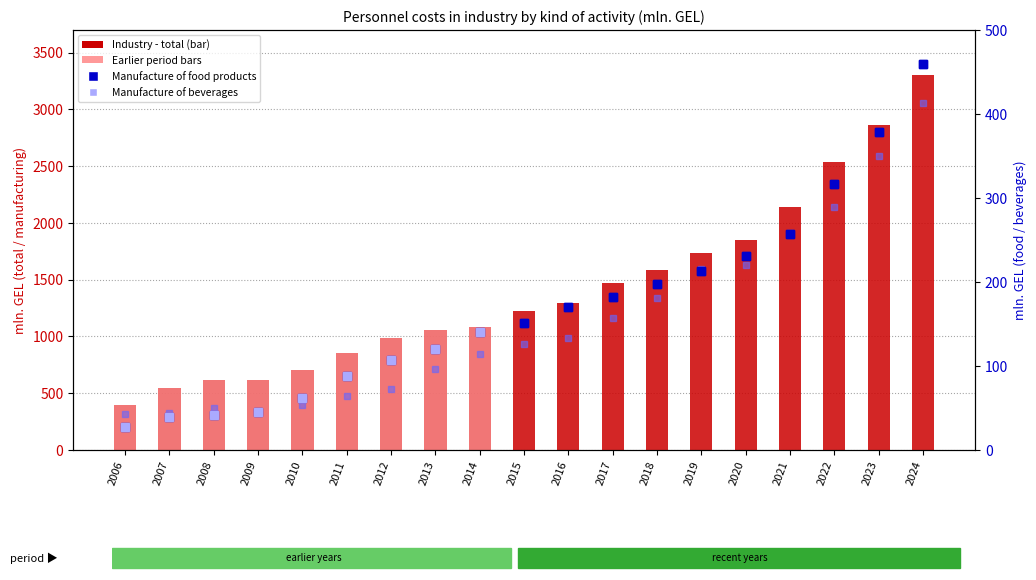

Where is Industry - total nearest to the value 1851?

2020